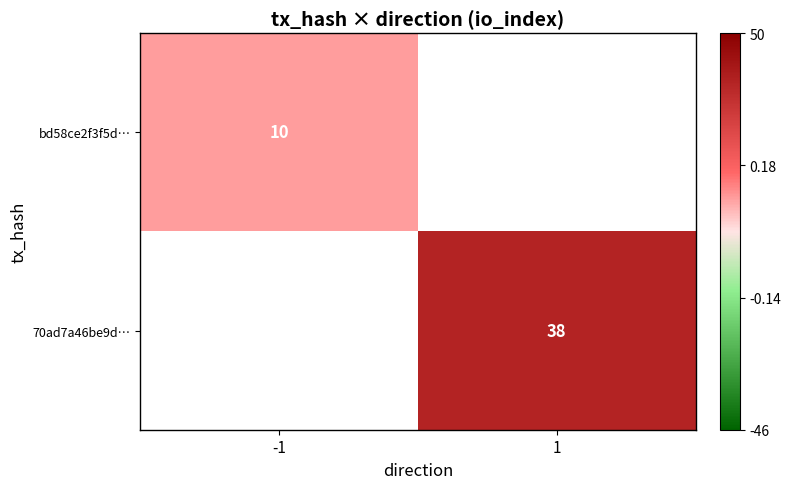

The bd58ce2f3f5d… series shows 13 at -1. True or false?

False